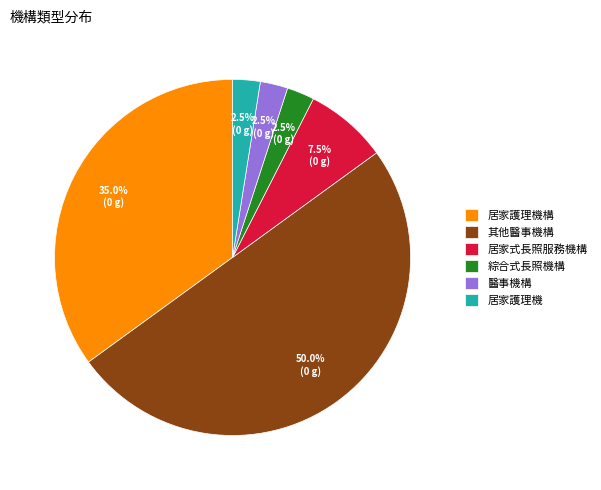

What is the largest slice in the pie chart?

其他醫事機構